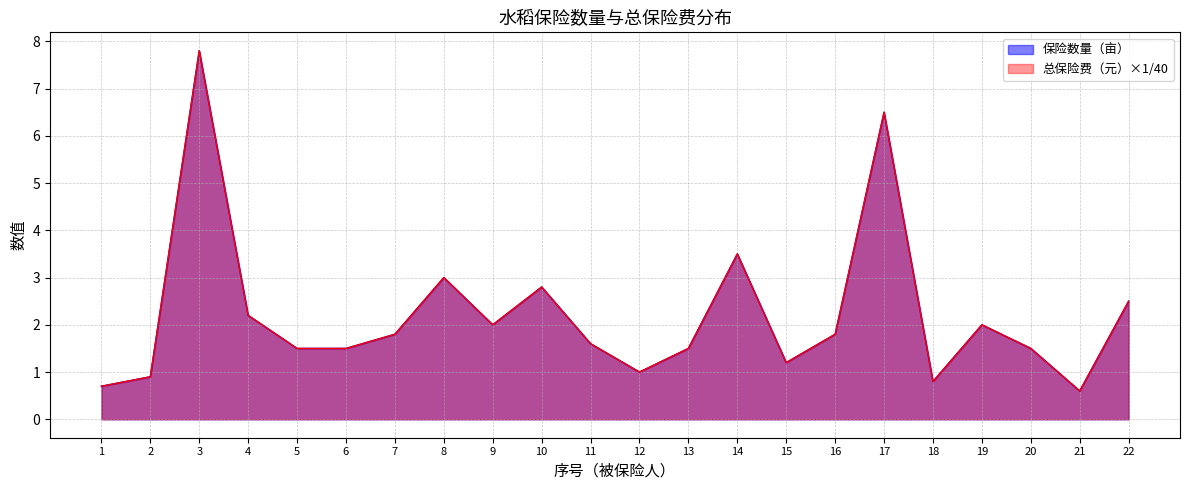

How many interior local peaks does the 总保险费（元） series have?

6